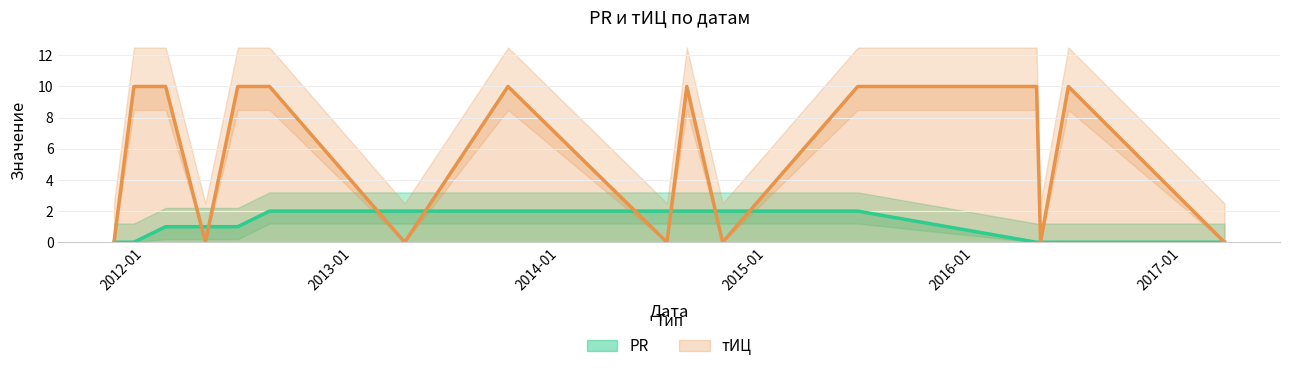

What is the spread (max minus min) of values at 2013-10-02?

8